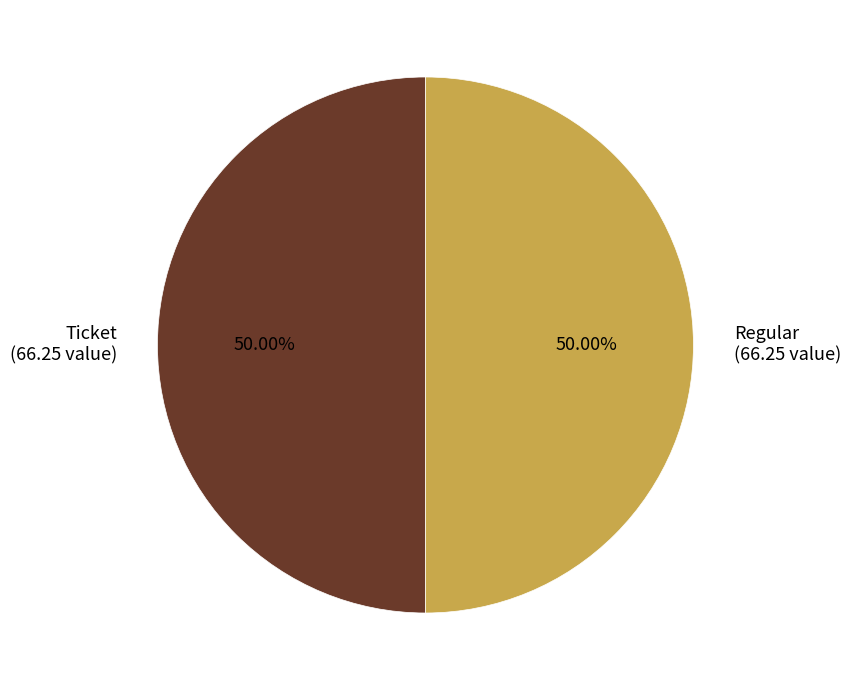

What is the ratio of the value at Ticket (66.25 value) to the value at Regular (66.25 value)?

1.0